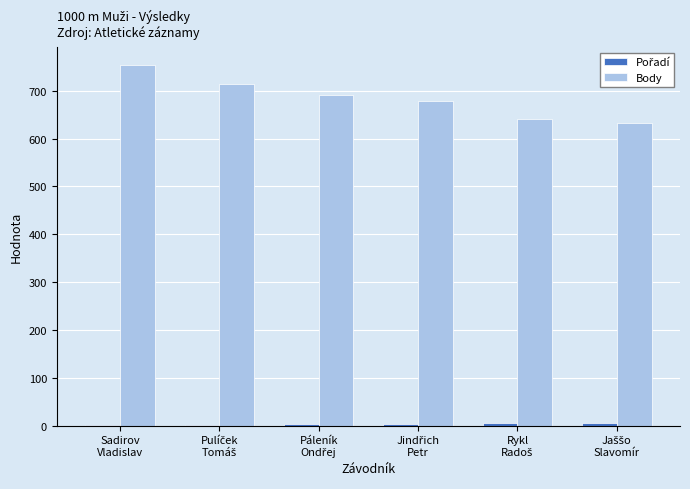

What is the maximum value for Body?

753